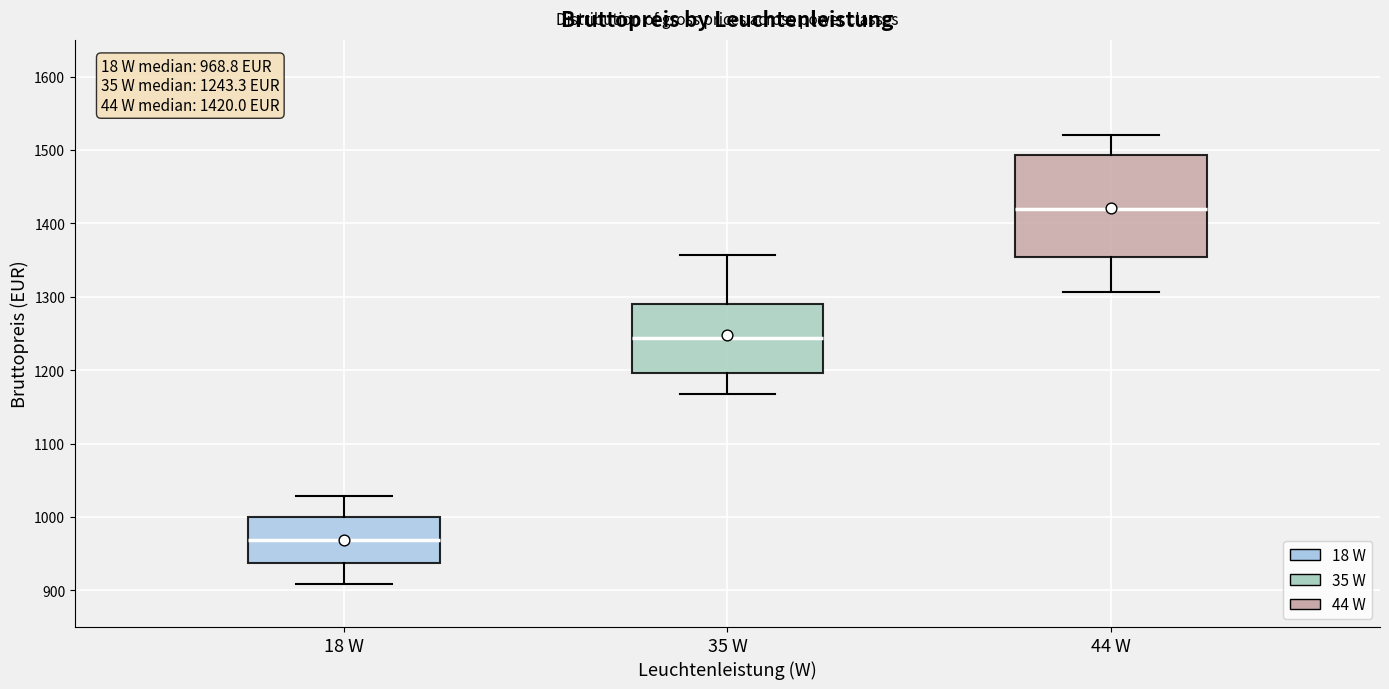

Comparing the boxes themselves (not the whiskers), which one is the tallest?

44 W